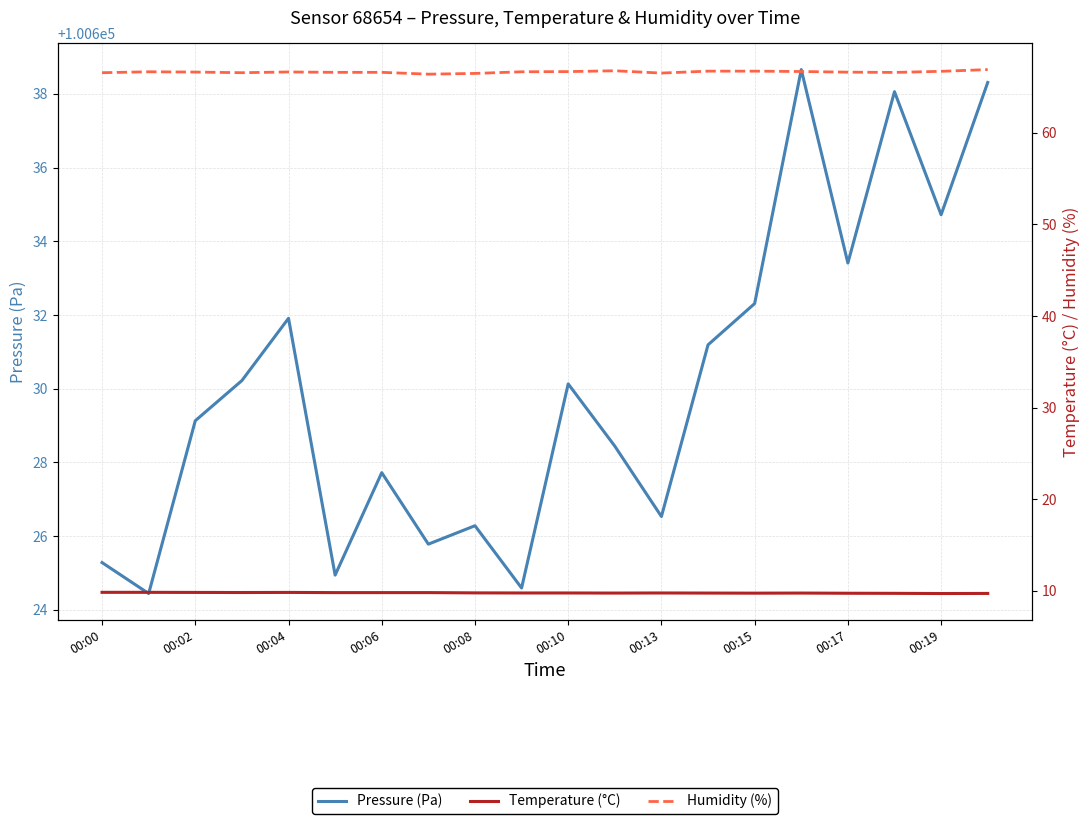

True or false: Temperature (°C) and Humidity (%) intersect in this chart.

False